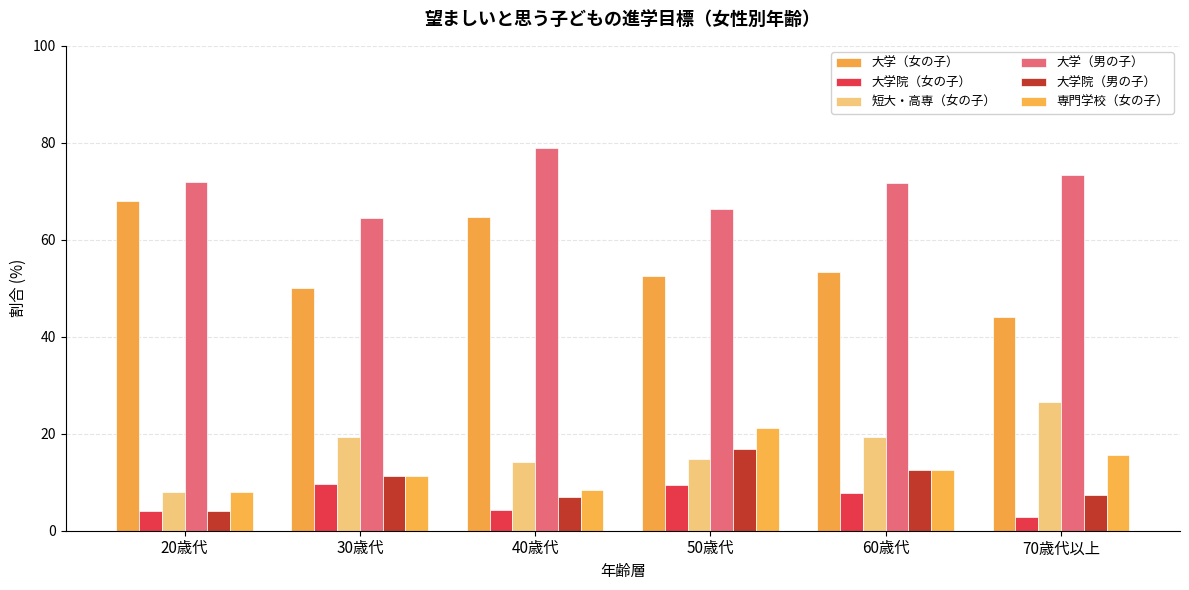

True or false: 大学院（女の子） has a value of 5.9 at 20歳代.

False